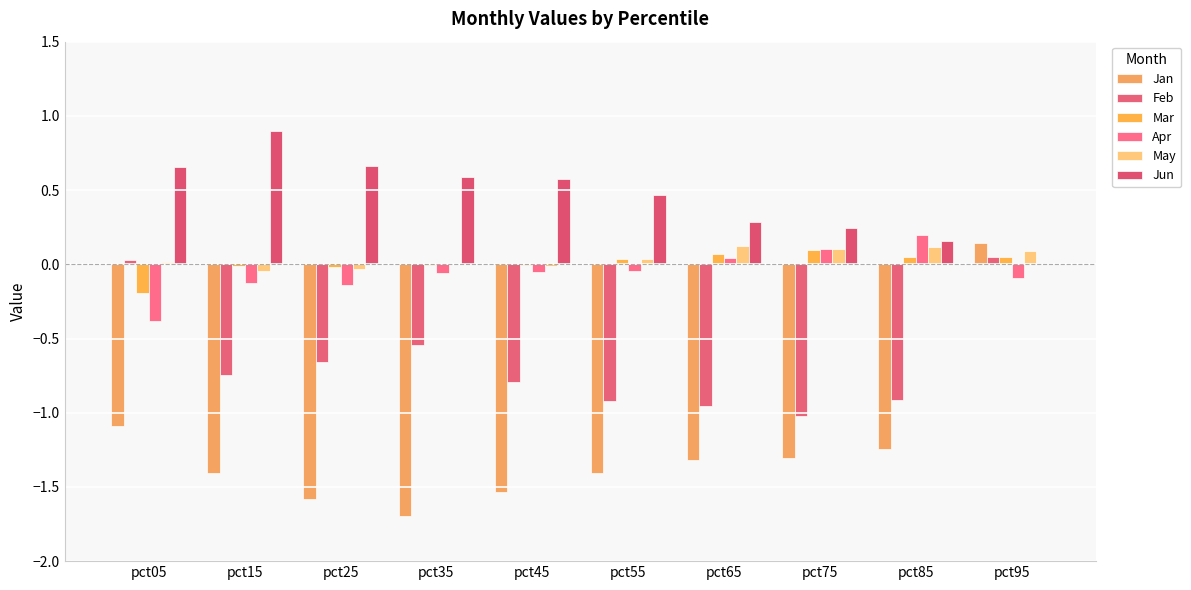

How many groups of bars are there?

10